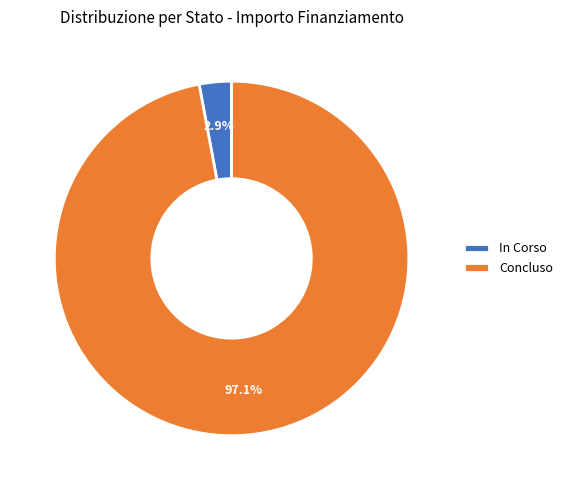

Is there a majority slice in this chart?

Yes